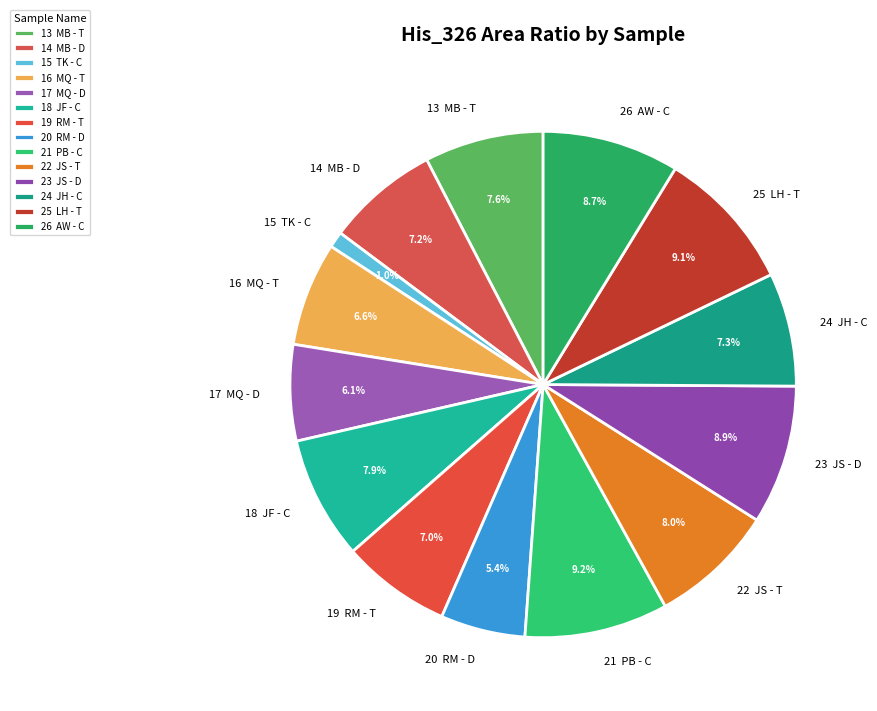

Which slice is the smallest?

15 TK - C